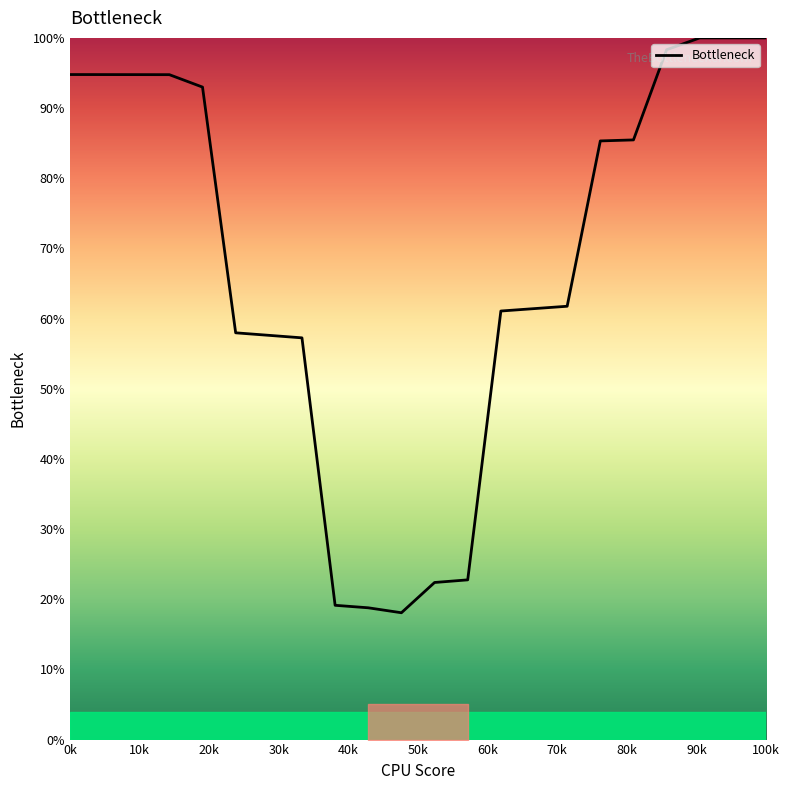

What is the difference between the maximum and minimum values?

81.9